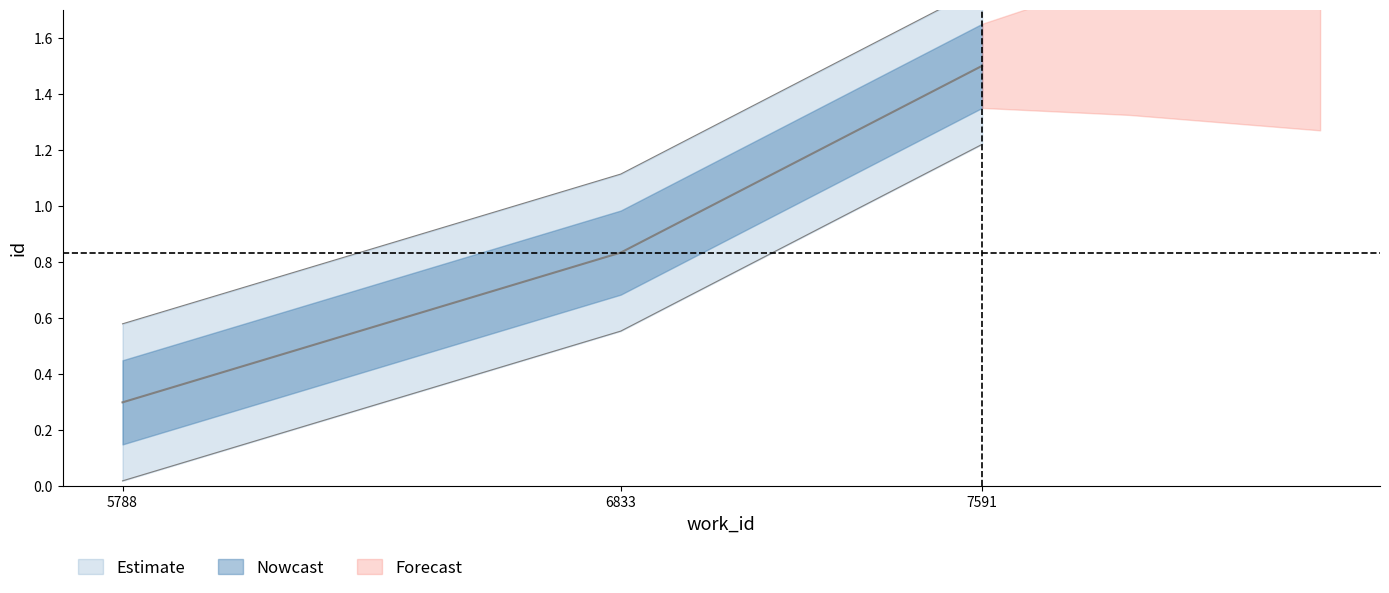

The chart shows a value of 0.3 at 5788. True or false?

True